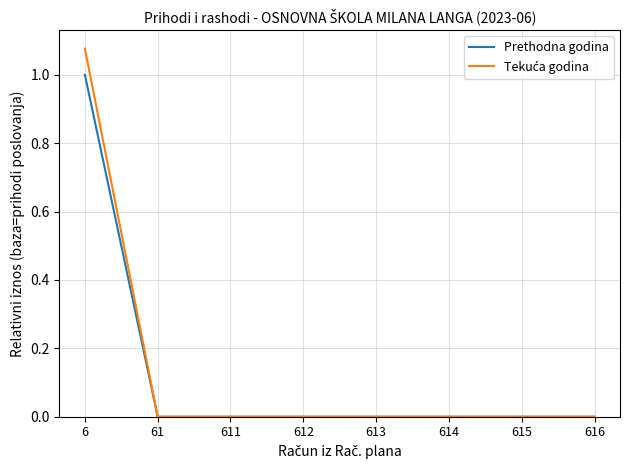

True or false: Prethodna godina has a value of 0.5 at 612.

False